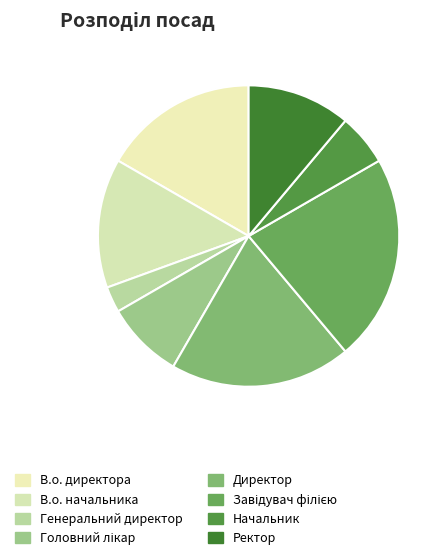

What portion of the pie excludes Генеральний директор?

97.2%